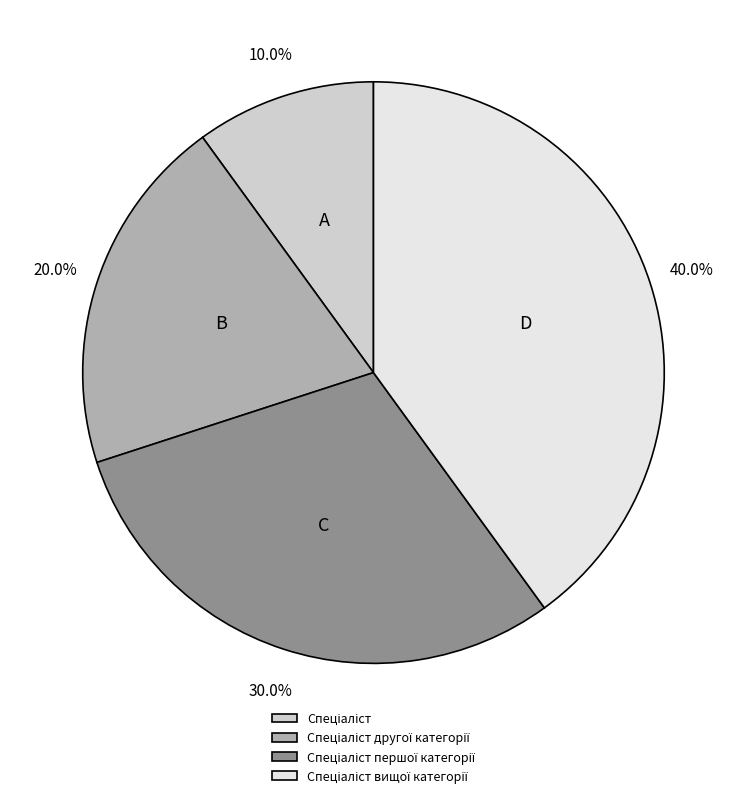

Is there any slice that represents more than half of the pie?

No